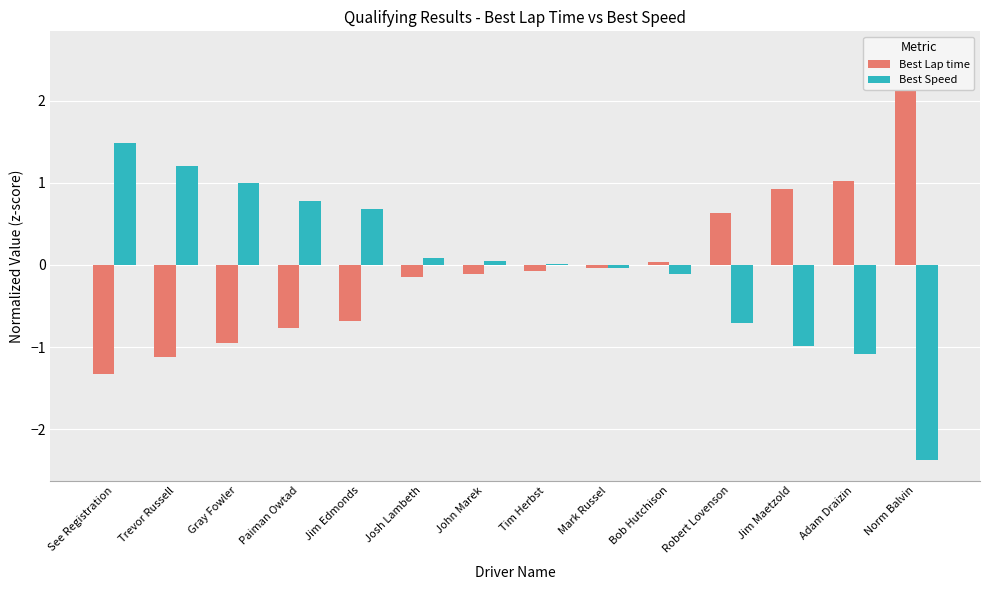

What is the difference between the Best Speed values at John Marek and Bob Hutchison?

0.2